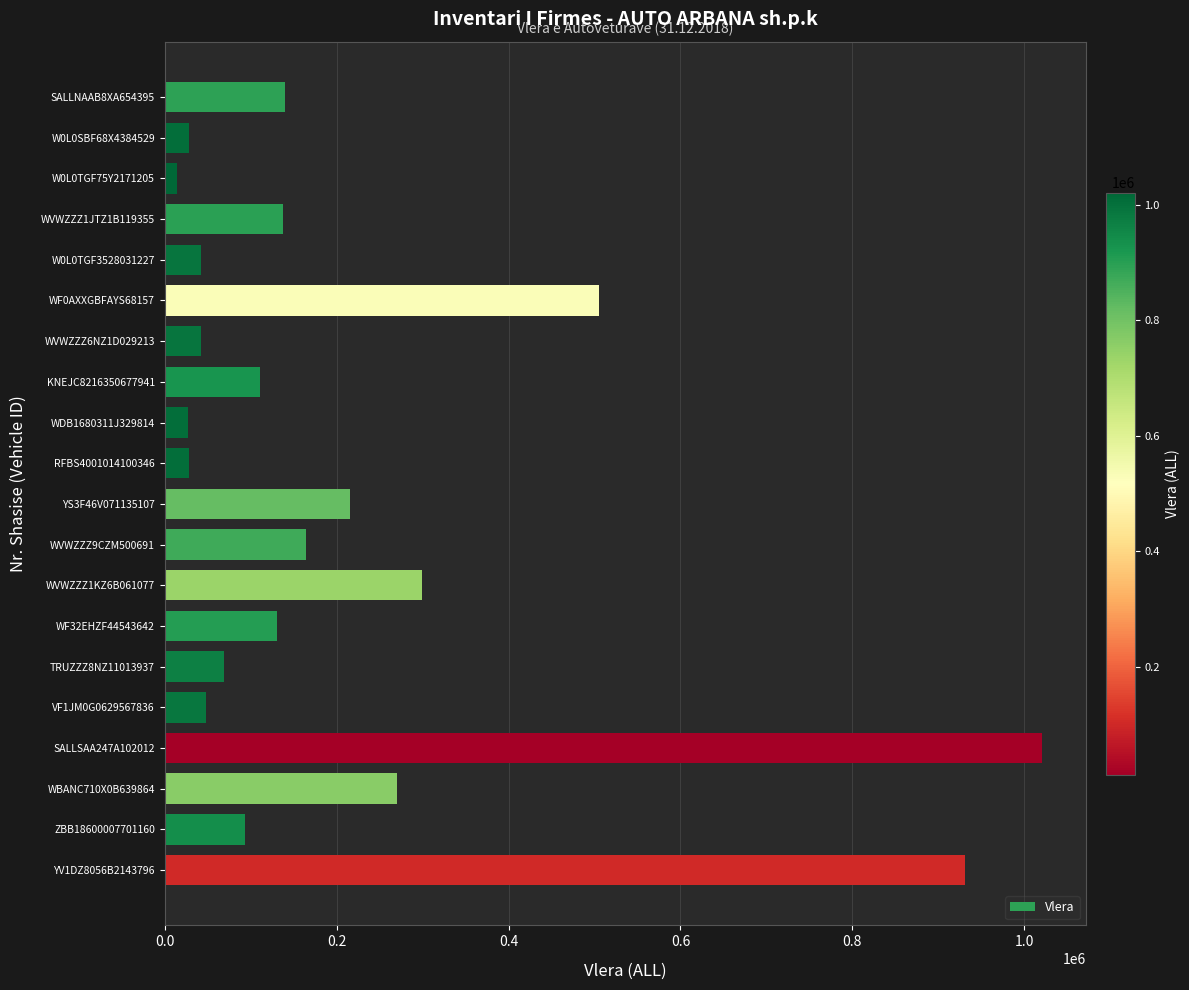

The chart shows a value of 505044 at WF0AXXGBFAYS68157. True or false?

True